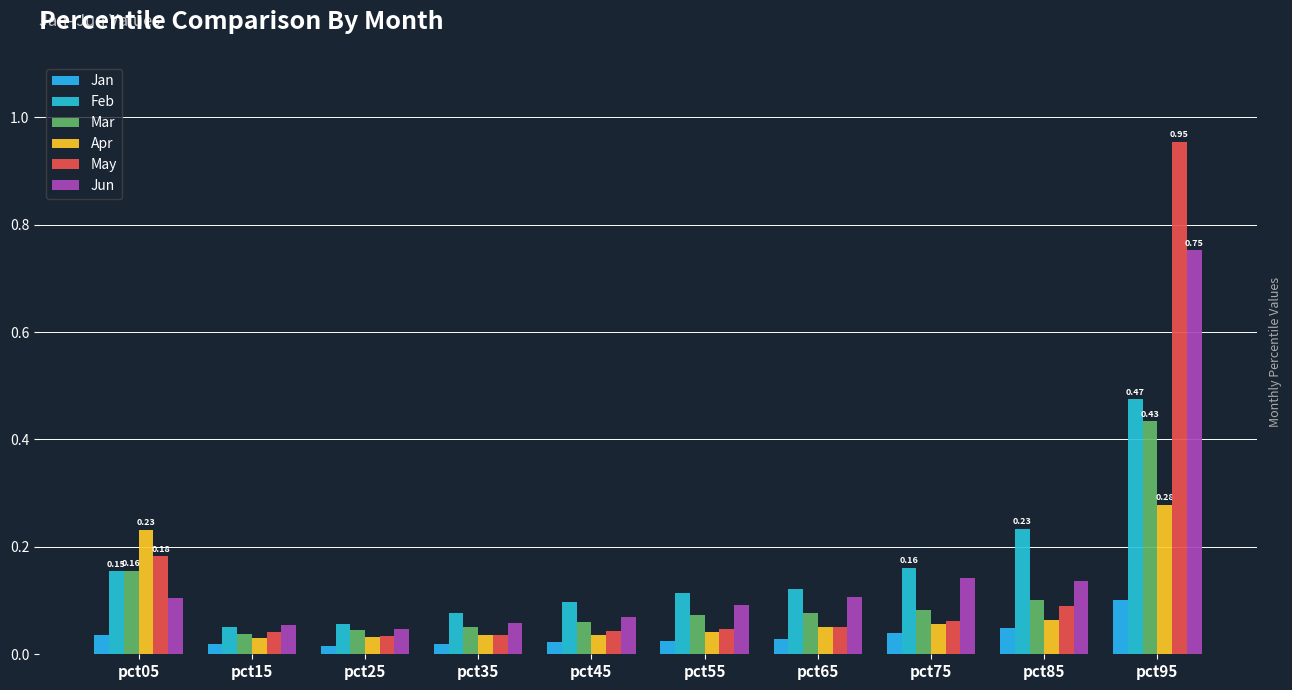

Which series has the widest spread of values?

May